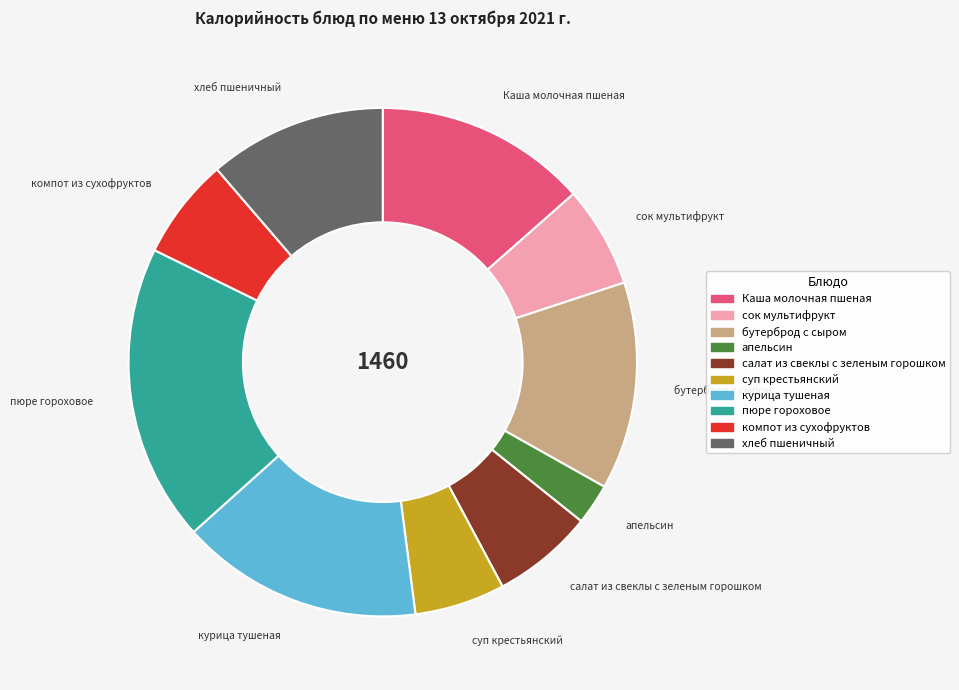

Which has a higher value, компот из сухофруктов or Каша молочная пшеная?

Каша молочная пшеная